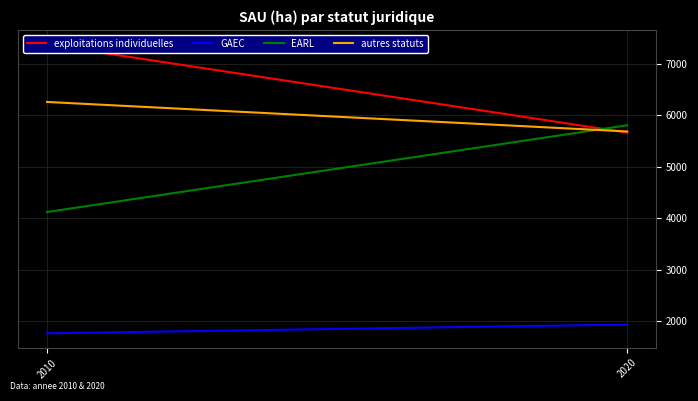

What is the difference between the autres statuts values at 2010 and 2020?

573.2